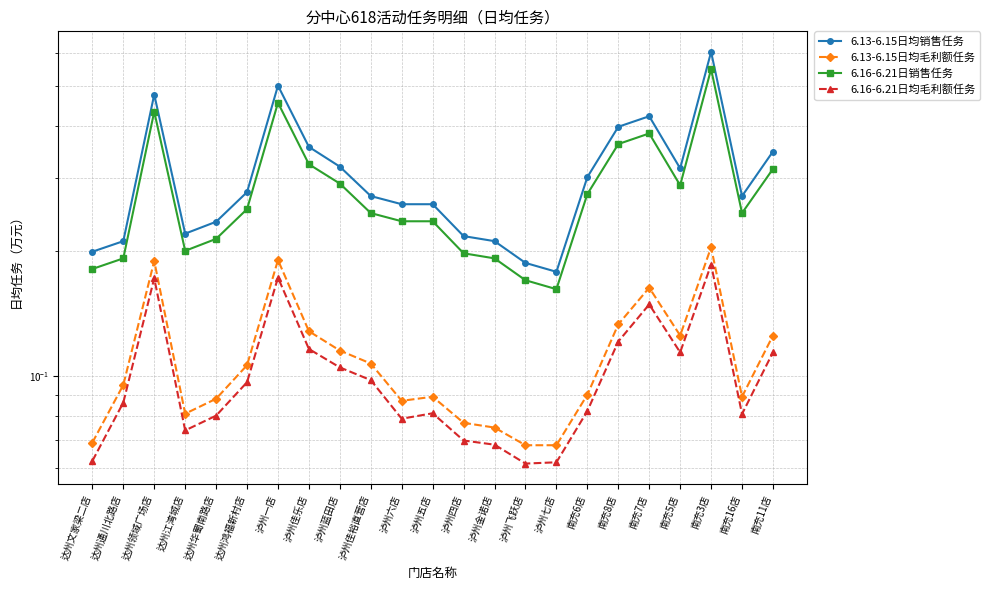

True or false: 6.13-6.15日均销售任务 and 6.16-6.21日销售任务 cross at least once.

False